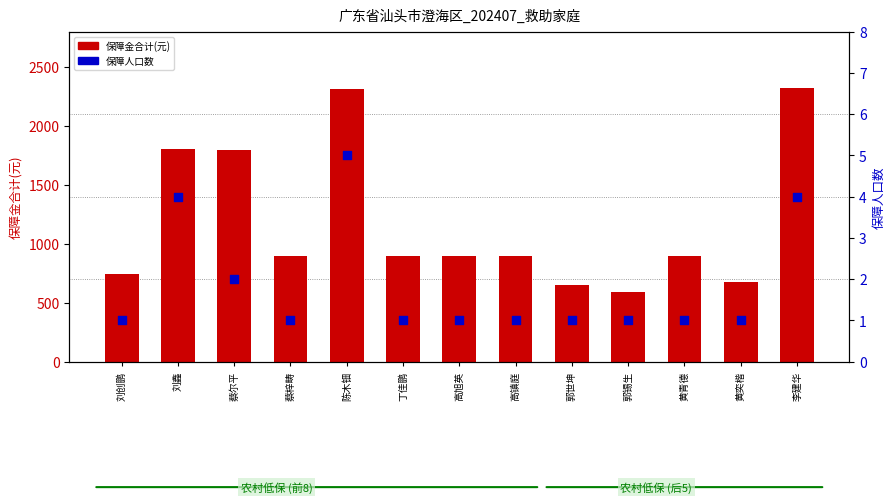

What is the total value across all series at 刘鑫?

1806